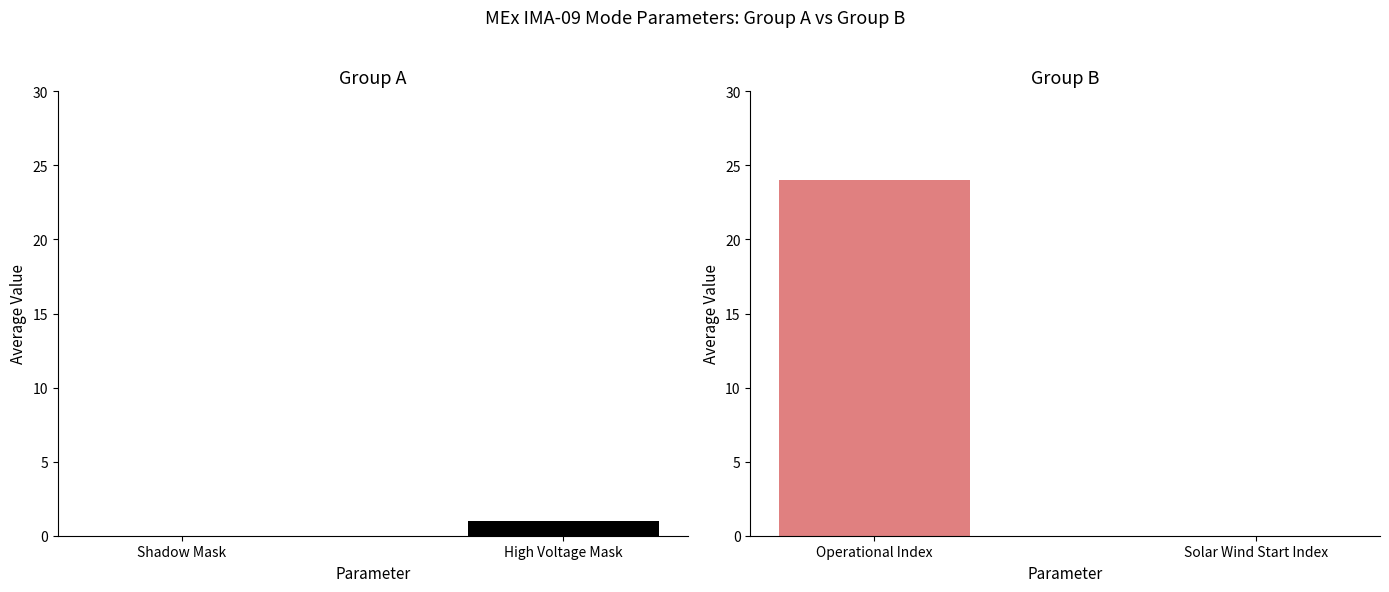

The value at Shadow Mask is 0. True or false?

True